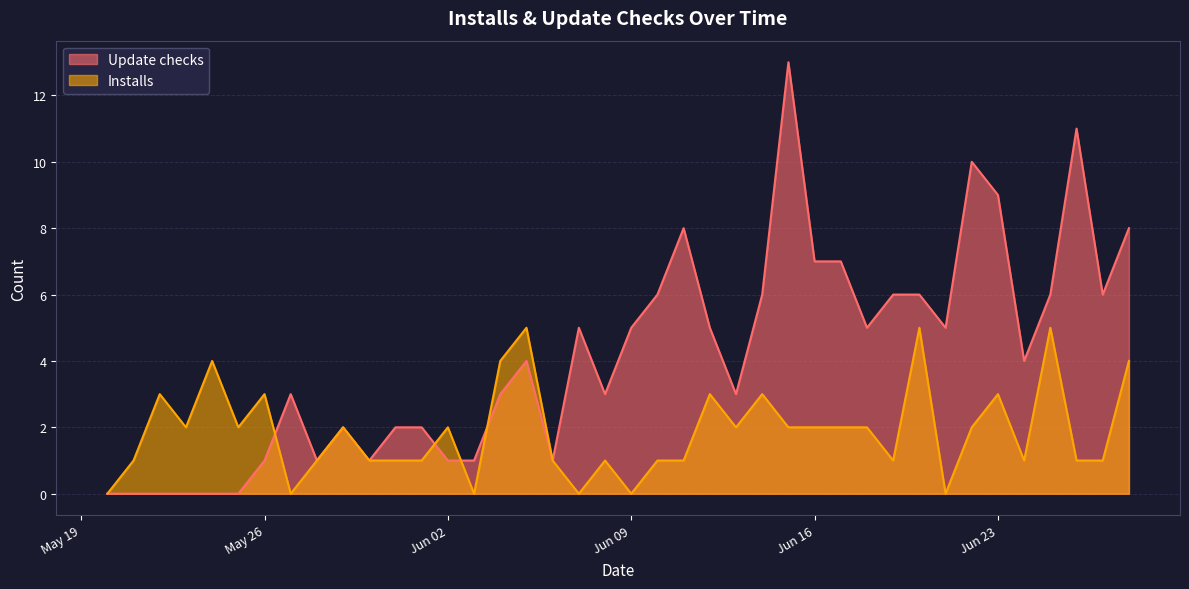

The Installs series shows 2 at 2020-06-06. True or false?

False